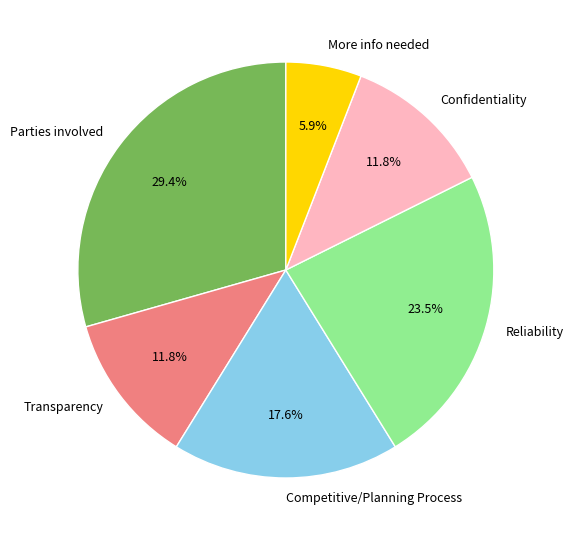

Which has a higher value, Transparency or Reliability?

Reliability